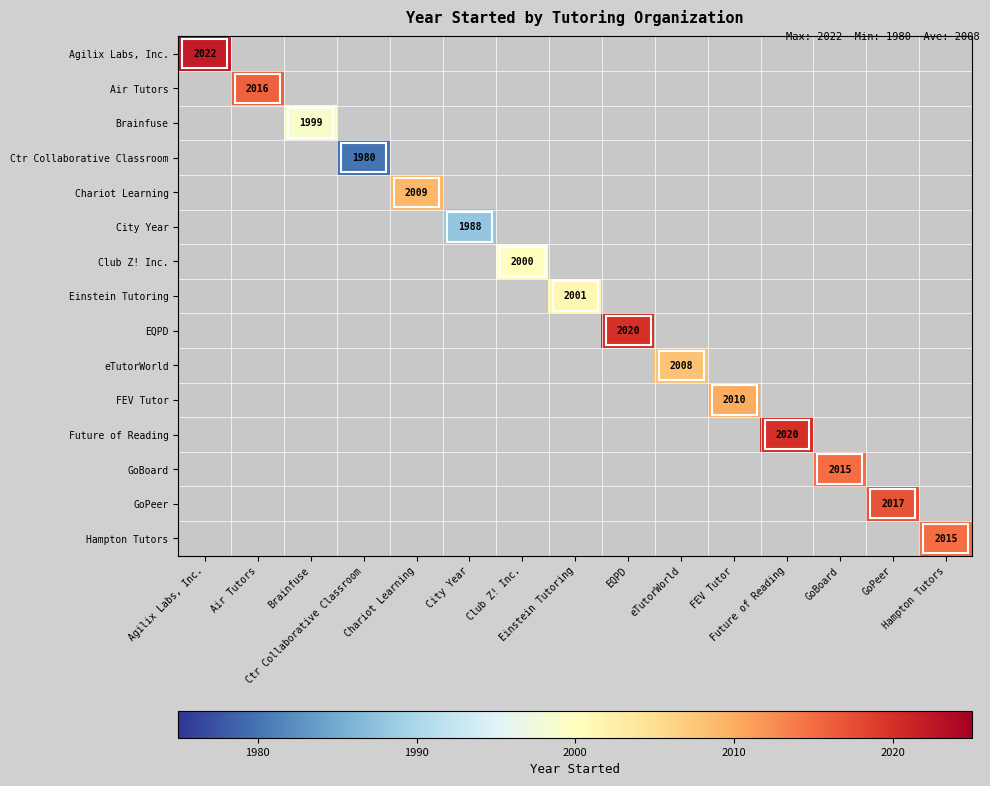

What is the greatest value displayed?

2022.0